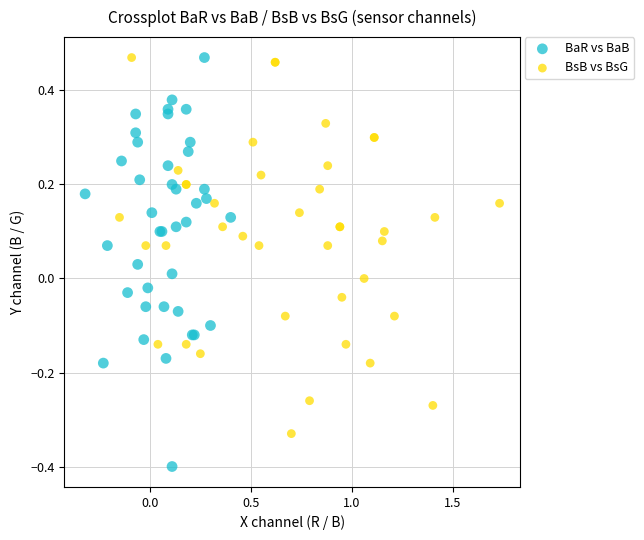

Which series reaches the minimum Y coordinate?

BaR vs BaB